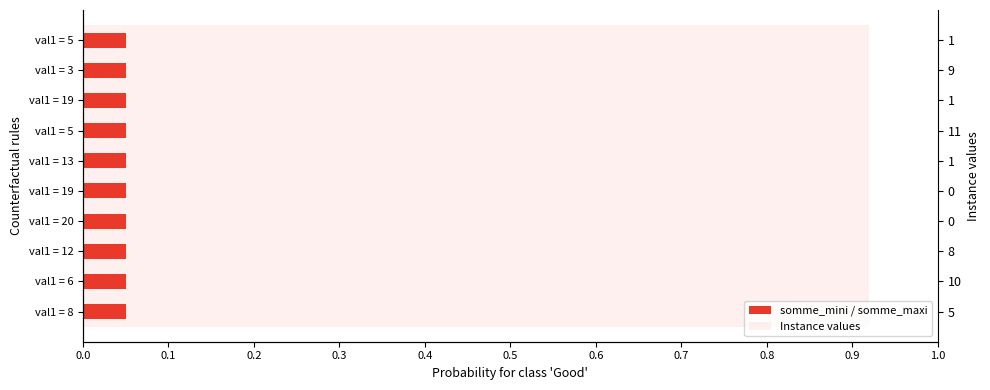

True or false: somme_mini / somme_maxi has a value of 0.8 at 0.4.

False